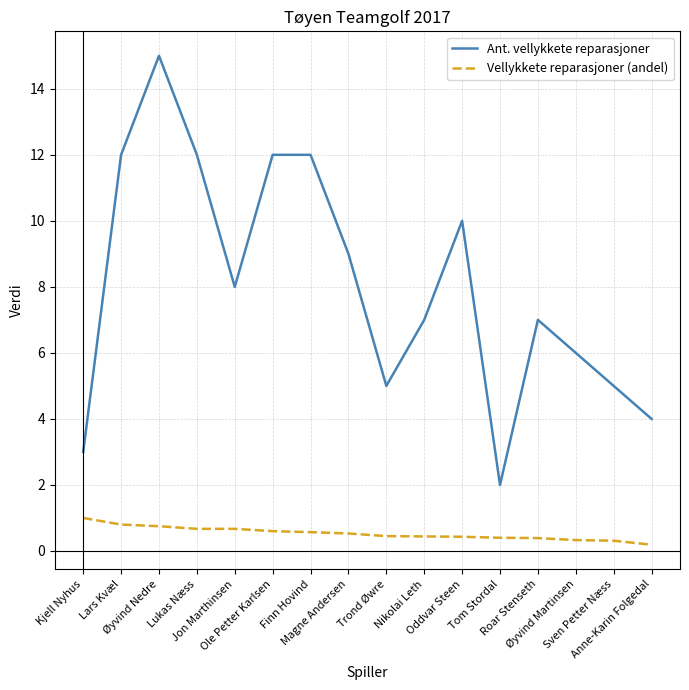

What are all the series names shown in the legend?

Ant. vellykkete reparasjoner, Vellykkete reparasjoner (andel)